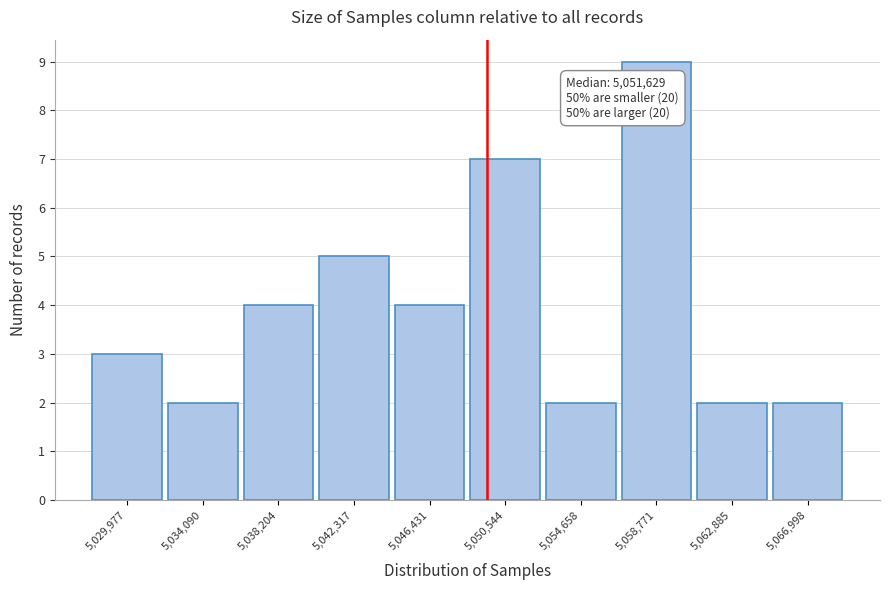

Reading left to right, transcribe all the data shown in this chart.

3	2	4	5	4	7	2	9	2	2